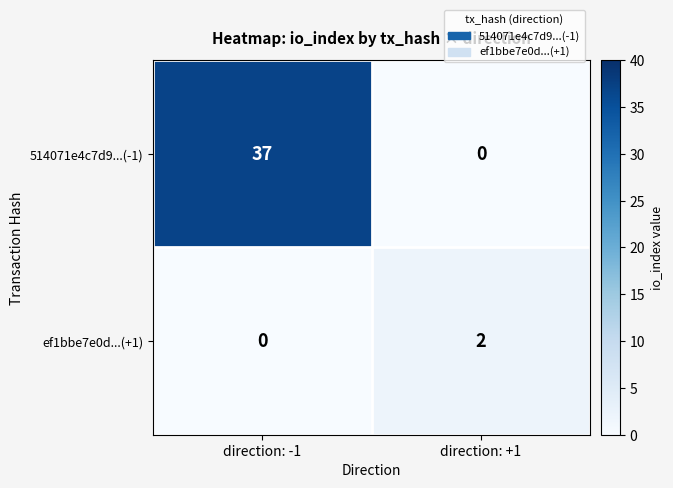

The 514071e4c7d9...(-1) series shows 37 at direction: -1. True or false?

True